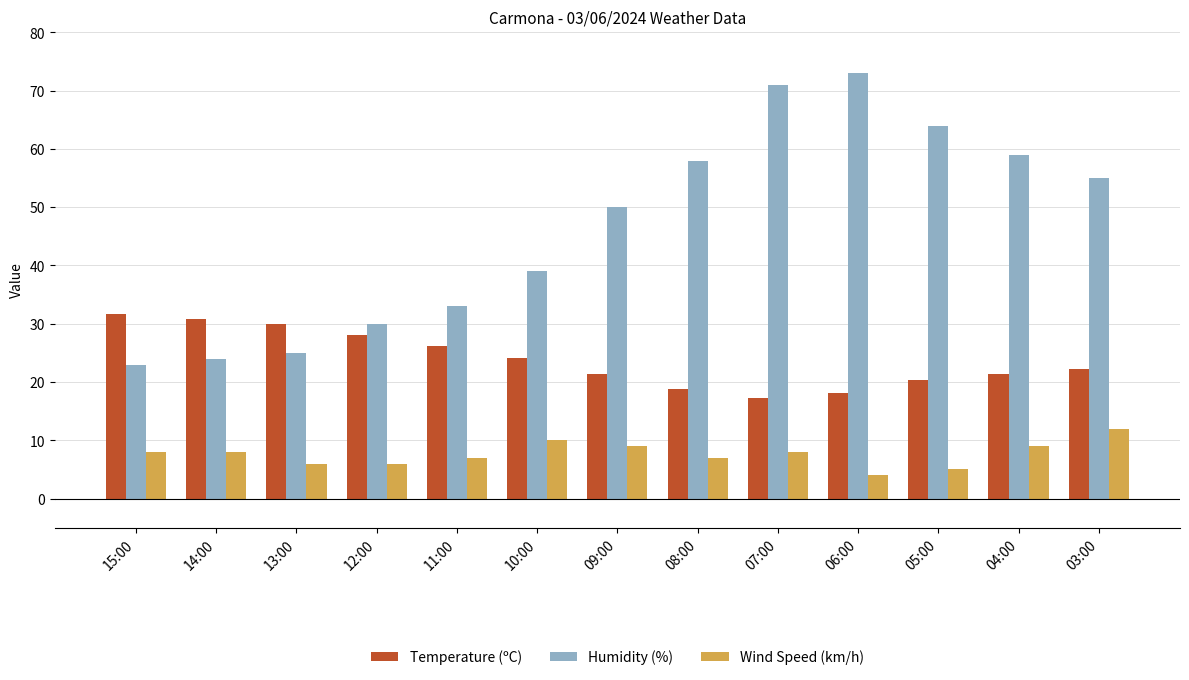

True or false: Humidity (%) has a value of 18.3 at 12:00.

False